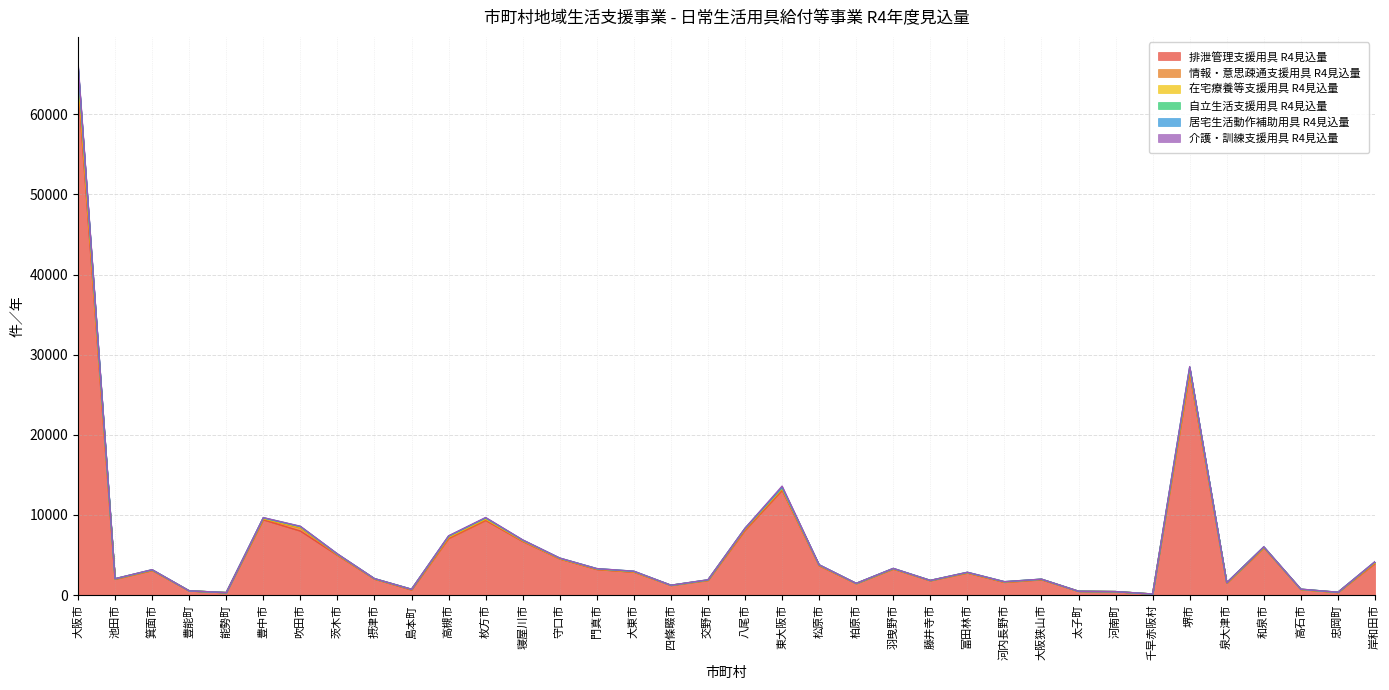

At which label does 自立生活支援用具 R4見込量 reach its minimum?

千早赤阪村